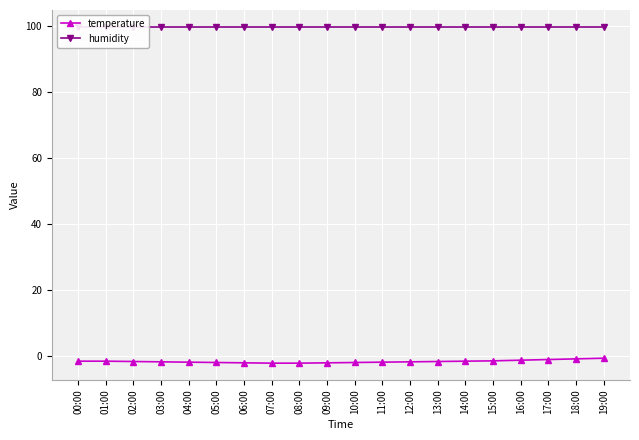

What are all the series names shown in the legend?

temperature, humidity